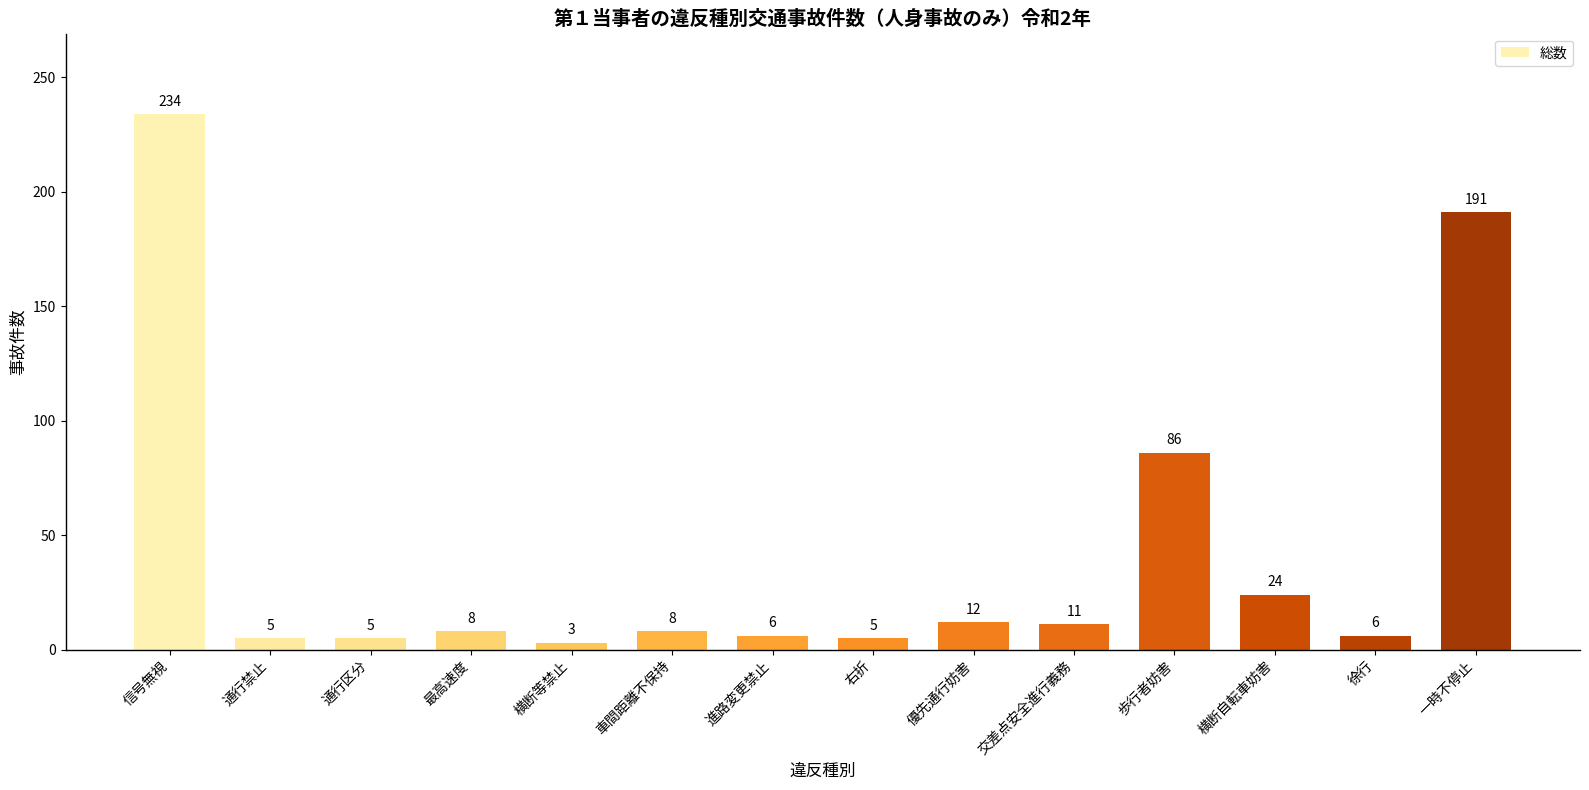

What is the ratio of the value at 優先通行妨害 to the value at 最高速度?

1.5